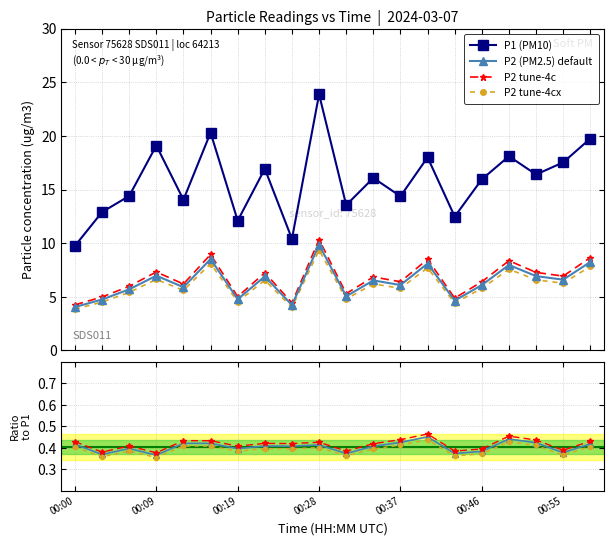

What is the highest value of the P2 tune-4cx series?

9.4